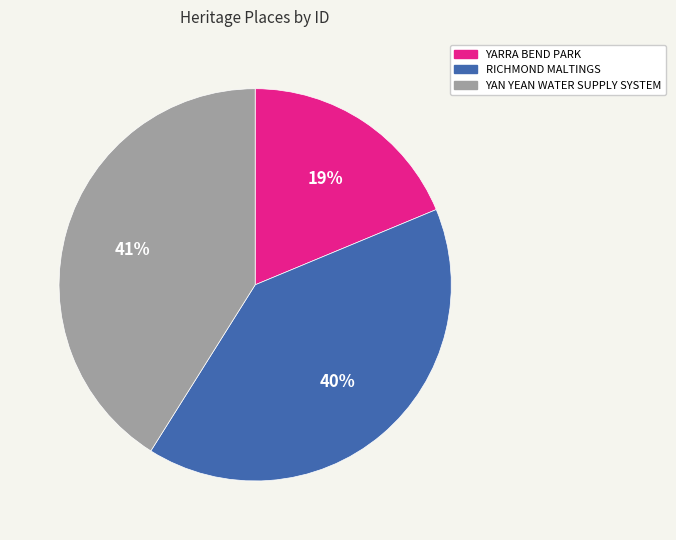

Do YAN YEAN WATER SUPPLY SYSTEM and YARRA BEND PARK together represent more than half of the pie?

Yes